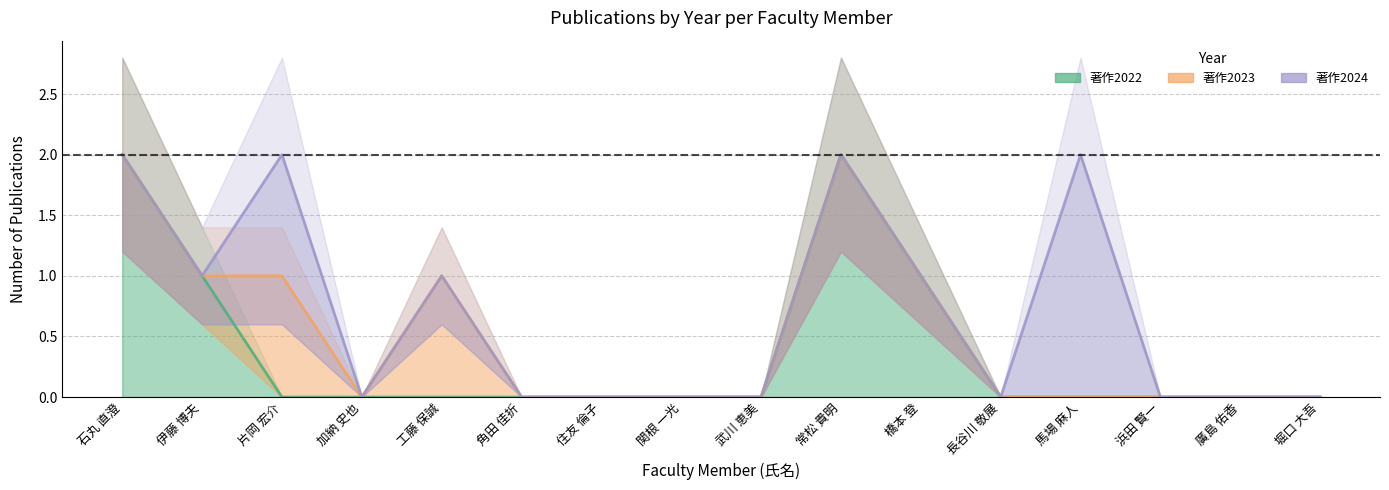

What position from the right is 堀口 大吾?

1